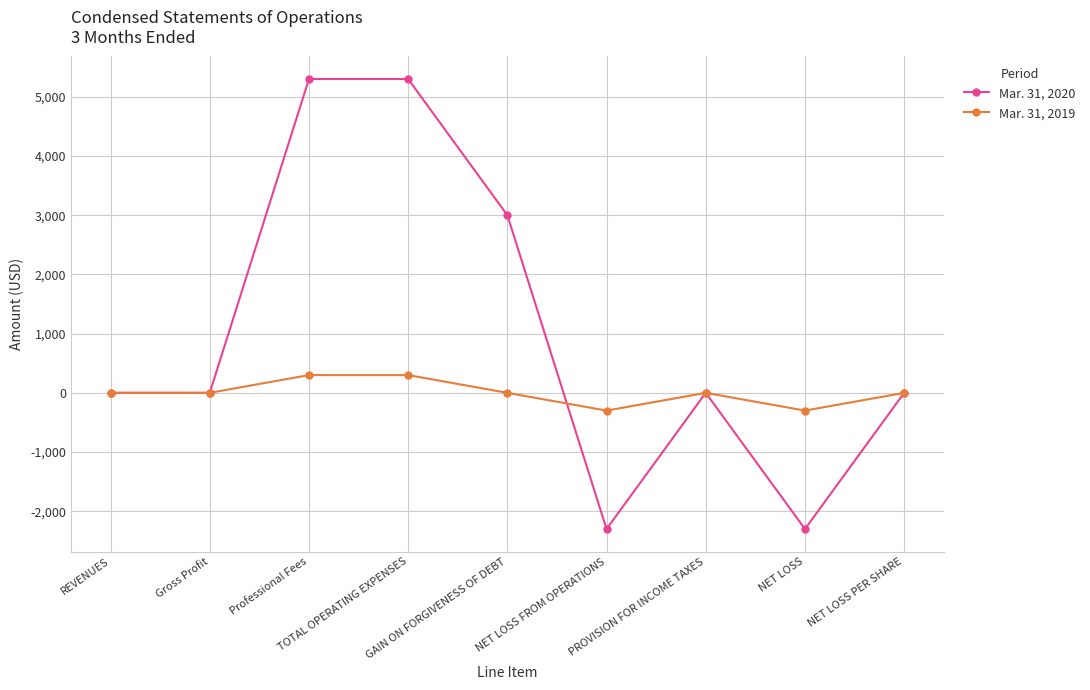

The value of Mar. 31, 2019 at NET LOSS is -300. True or false?

True